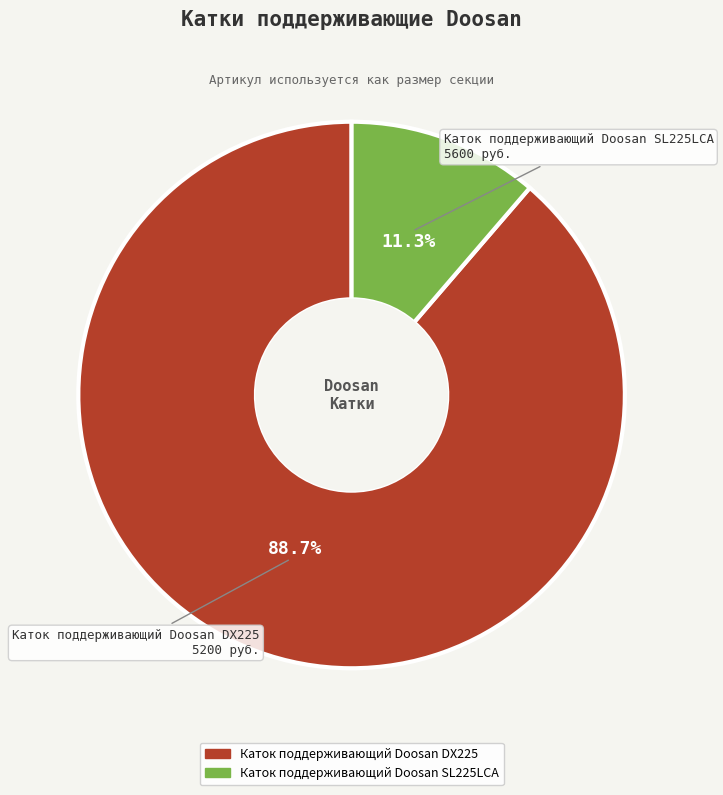

Is the sum of Каток поддерживающий Doosan SL225LCA and Каток поддерживающий Doosan DX225 greater than half?

Yes